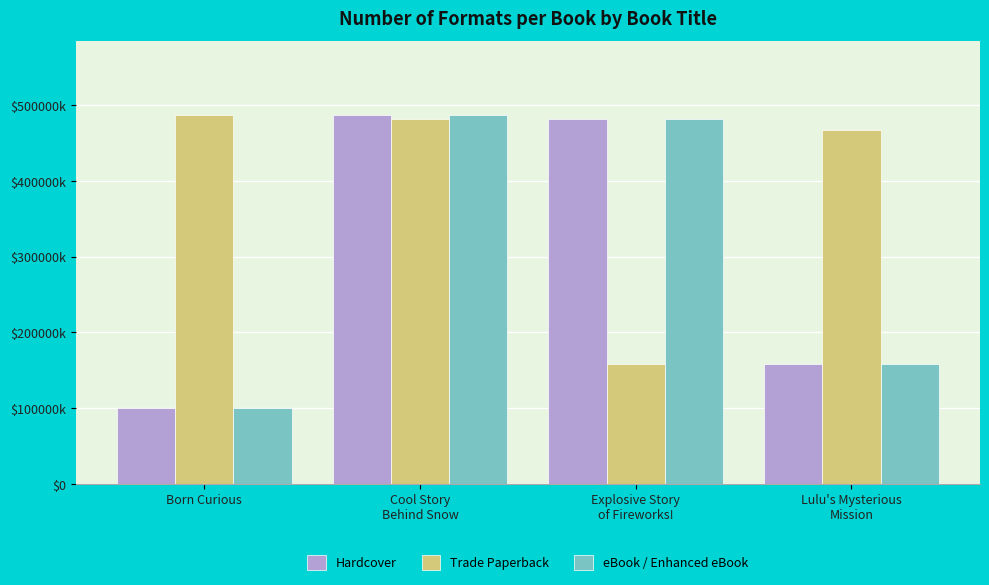

What is the total value across all series at Lulu's Mysterious
Mission?

782153914